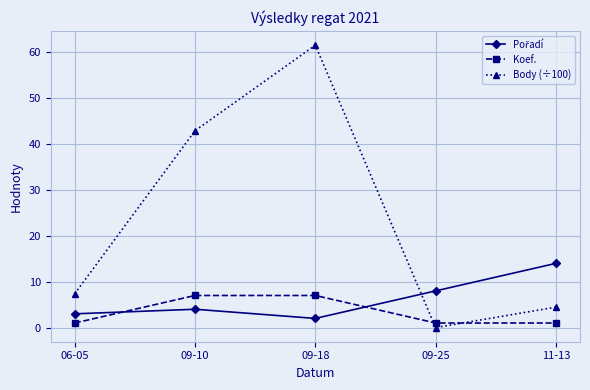

Is it true that Koef. equals 1.8 at 09-10?

False